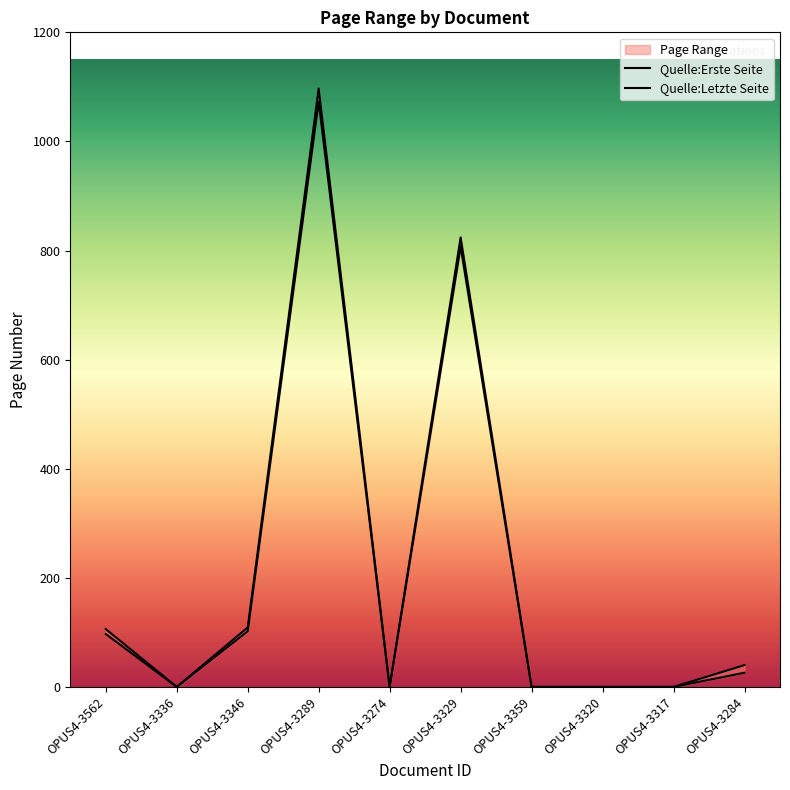

At which label does Quelle:Letzte Seite first exceed 40?

OPUS4-3562